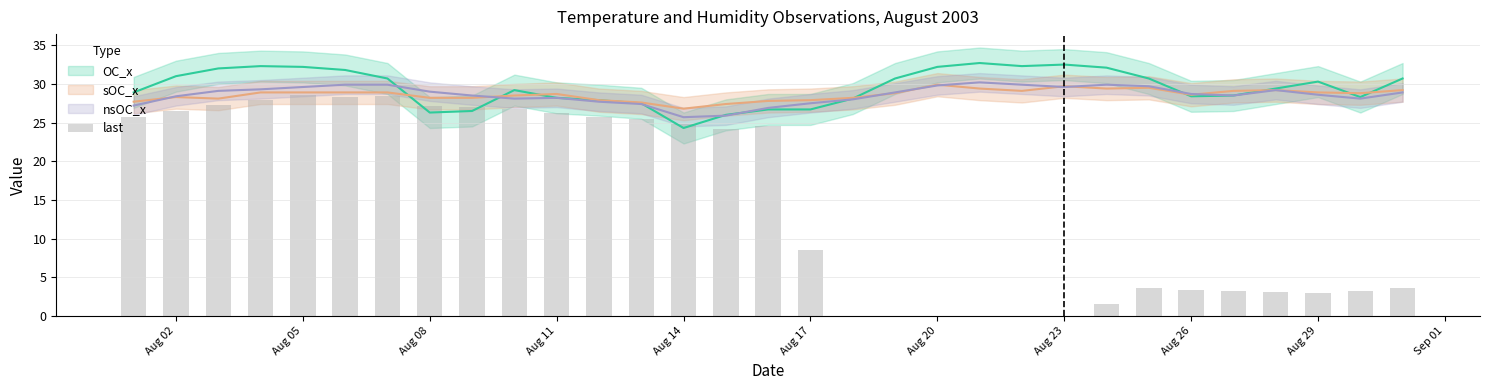

What is the value of the 3rd bar from the left?

27.3